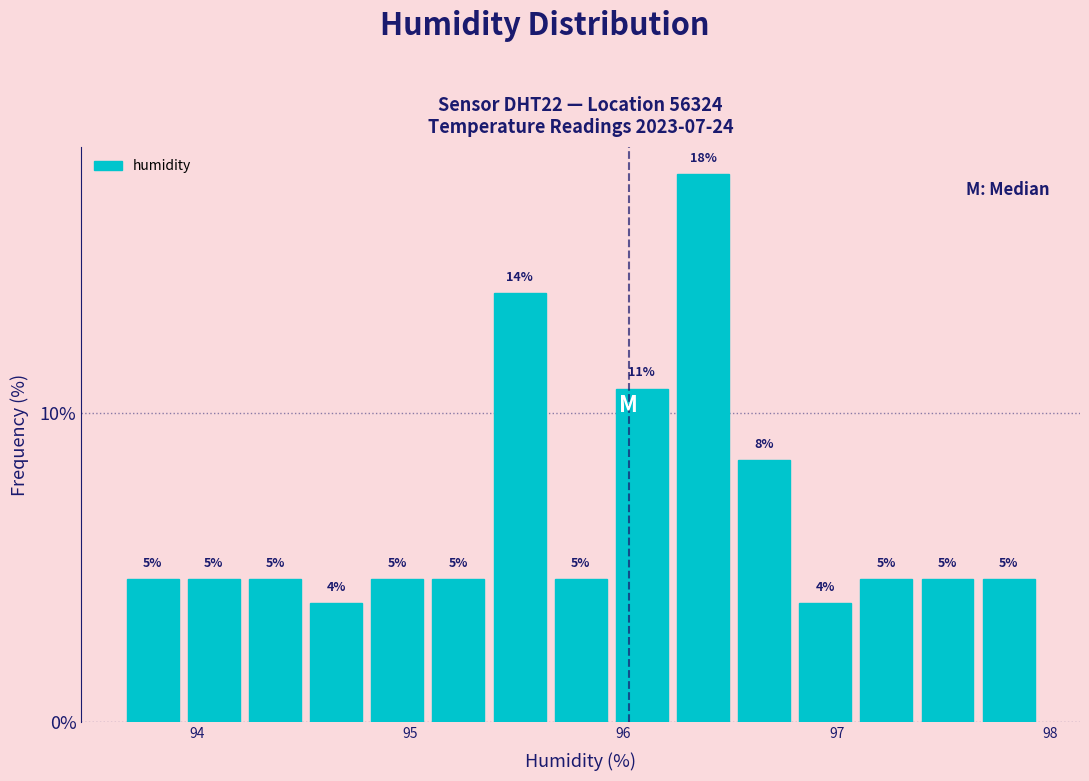

Around what value on the x-axis is the tallest bar? Give the approximate position of its centre, as read against the axis.

96.4